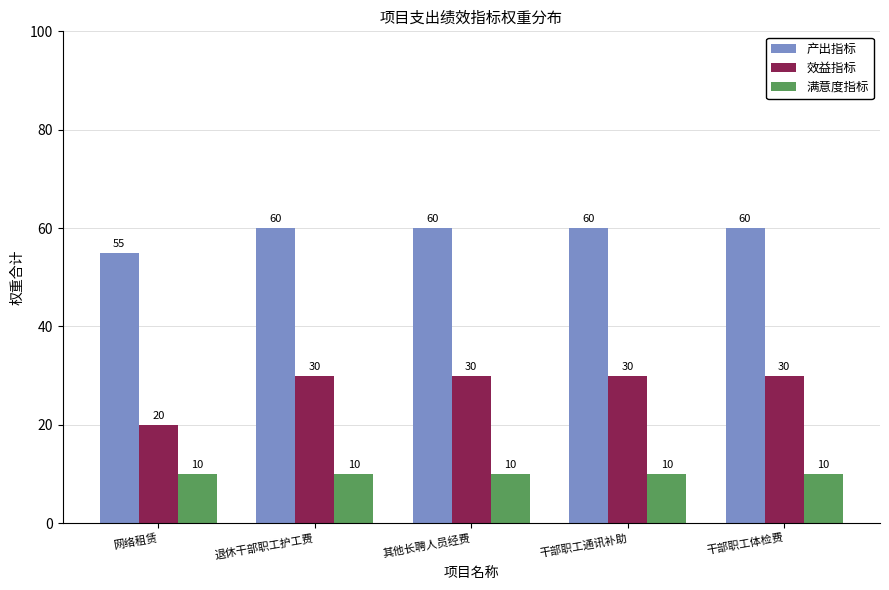

The 产出指标 series shows 60 at 干部职工通讯补助. True or false?

True